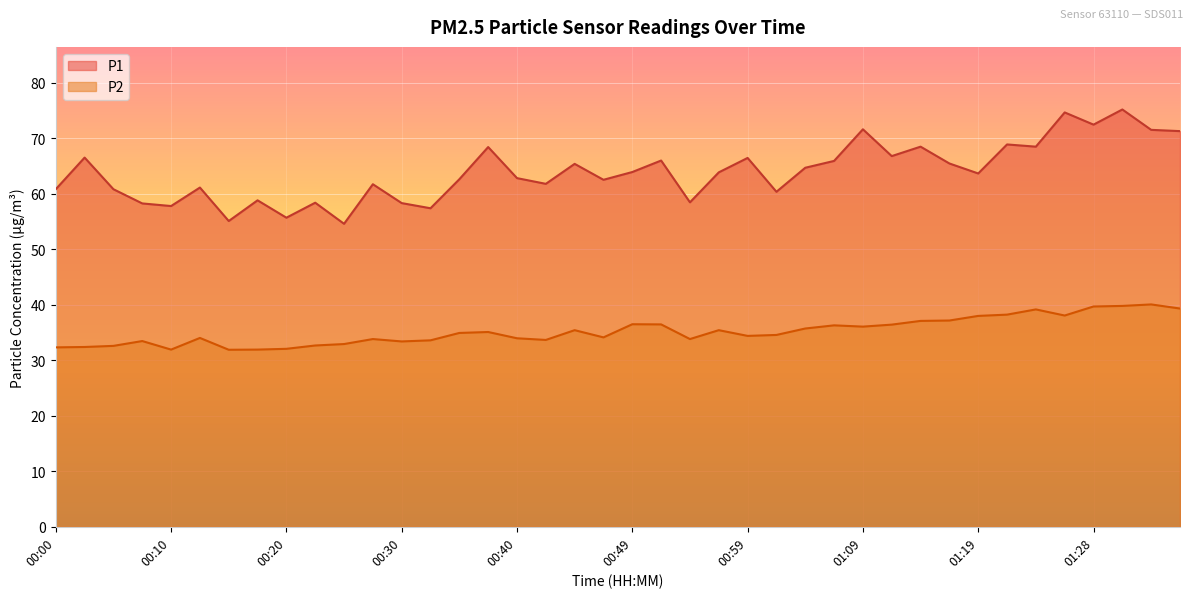

How many interior local valleys does the P1 series have?

13